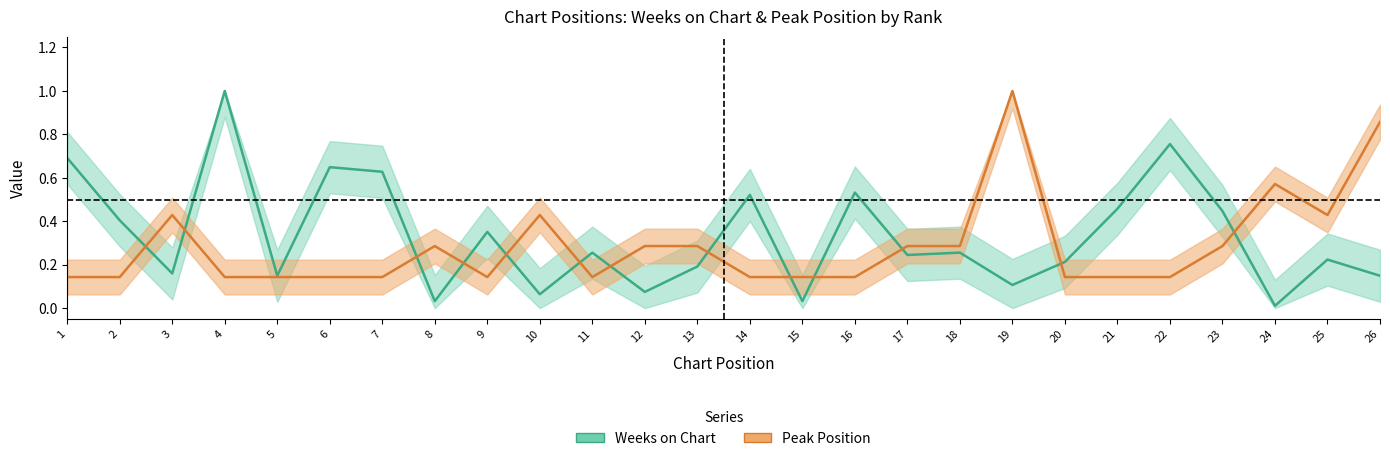

The value of Weeks on Chart at 18 is 0.3. True or false?

False